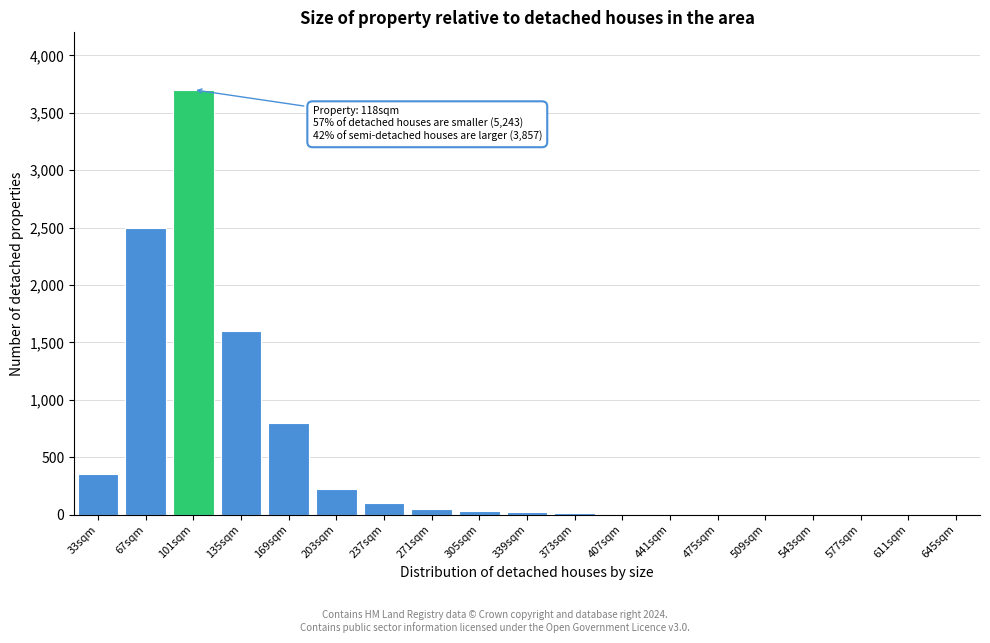

What is the sum of all values?

9420